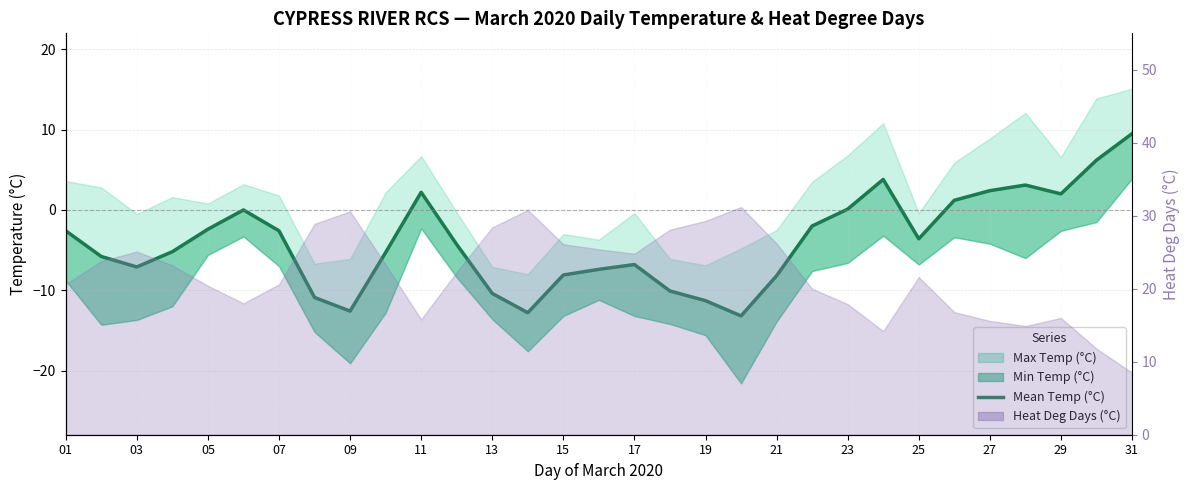

True or false: there are more than 2 points higher than both neighbors.

True